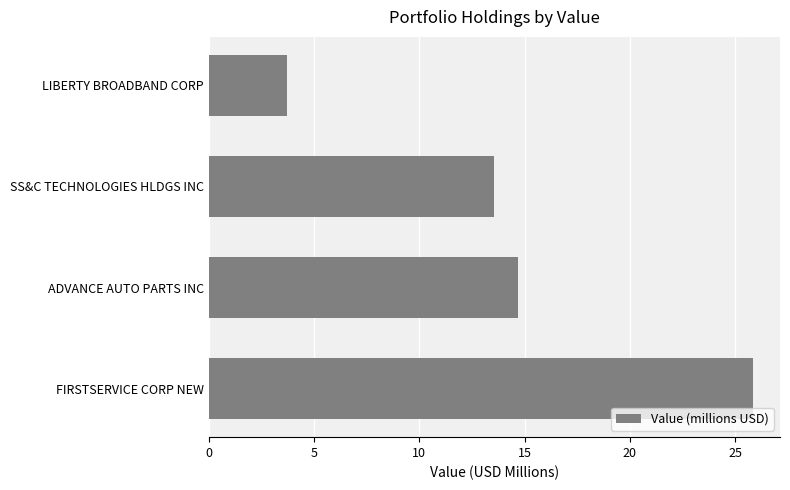

What is the approximate value at SS&C TECHNOLOGIES HLDGS INC?

13.5